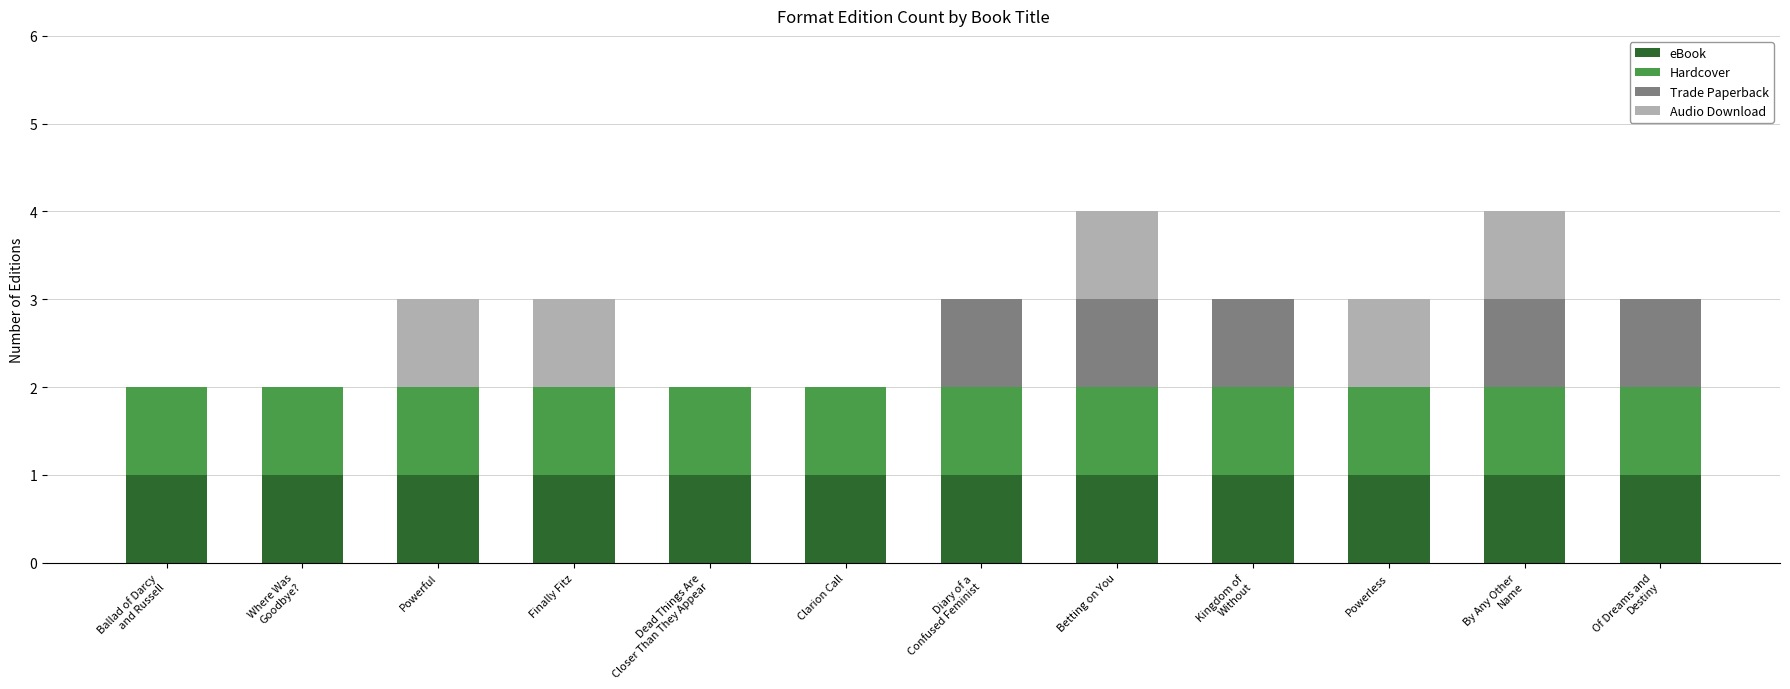

The value of eBook at Finally Fitz is 1. True or false?

True